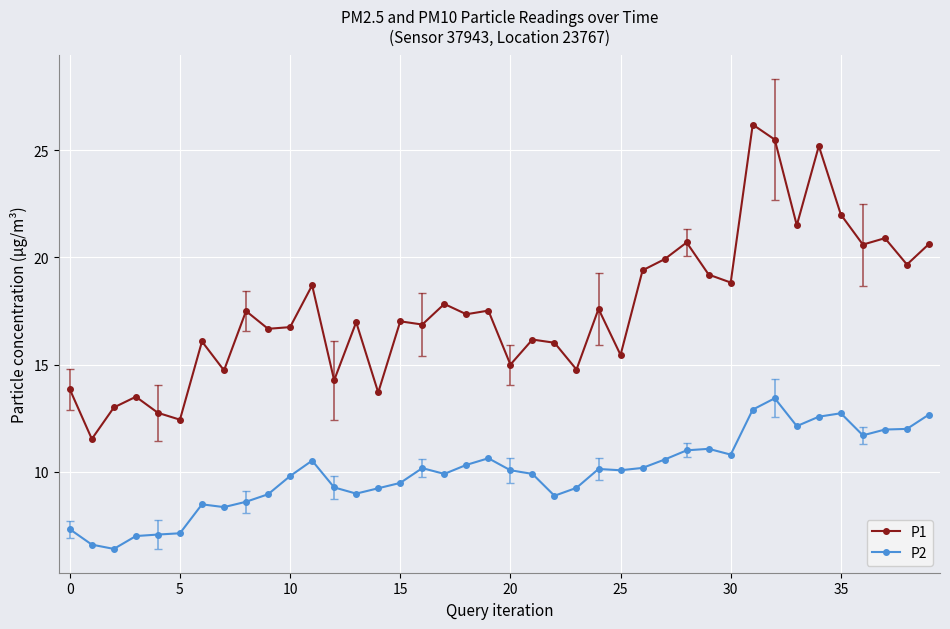

Rank the series by their average value, from highest to lowest.

P1, P2